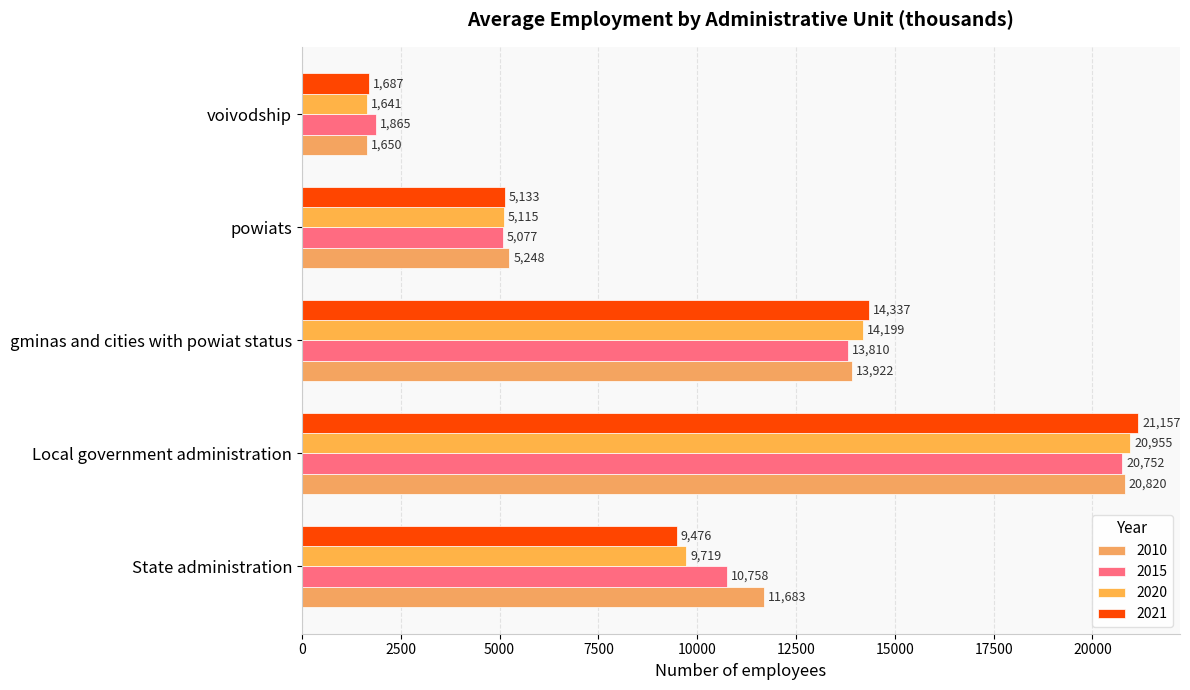

Reading left to right, what are all the values shown in this chart?

2010: 11683	20820	13922	5248	1650
2015: 10758	20752	13810	5077	1865
2020: 9719	20955	14199	5115	1641
2021: 9476	21157	14337	5133	1687